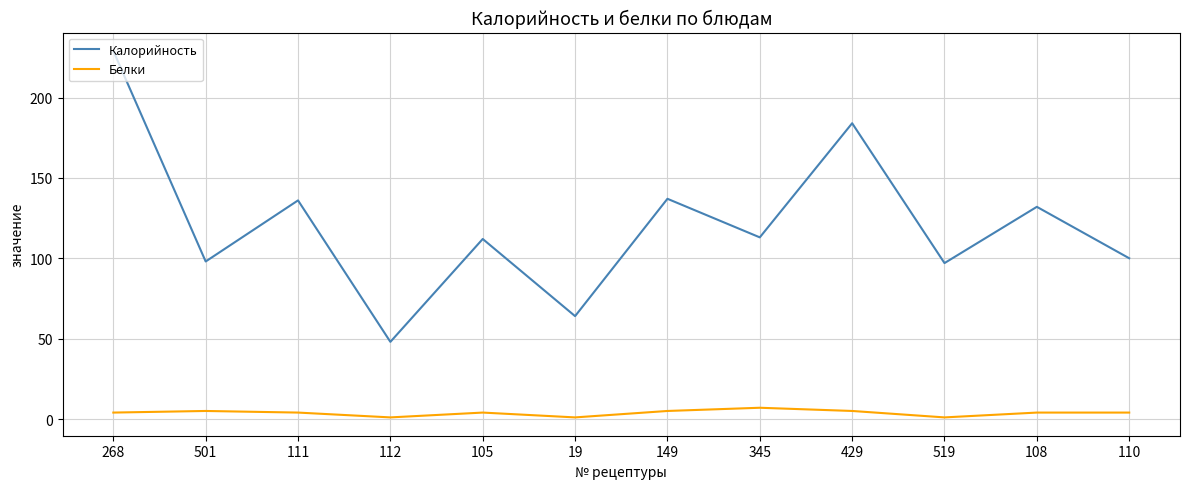

True or false: Белки and Калорийность intersect in this chart.

False